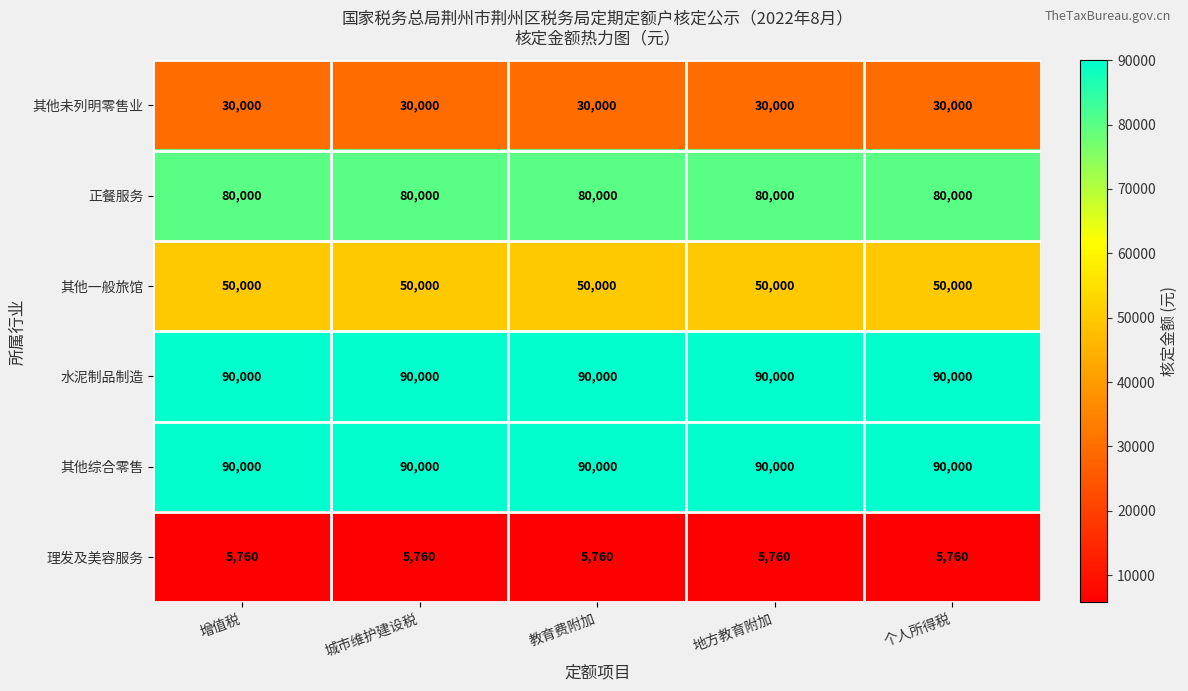

The value of 其他综合零售 at 城市维护建设税 is 149241. True or false?

False